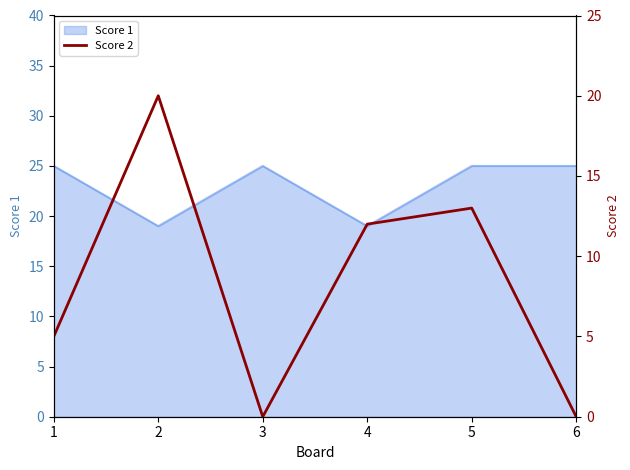

What is the difference between the values at 6 and 1?

5